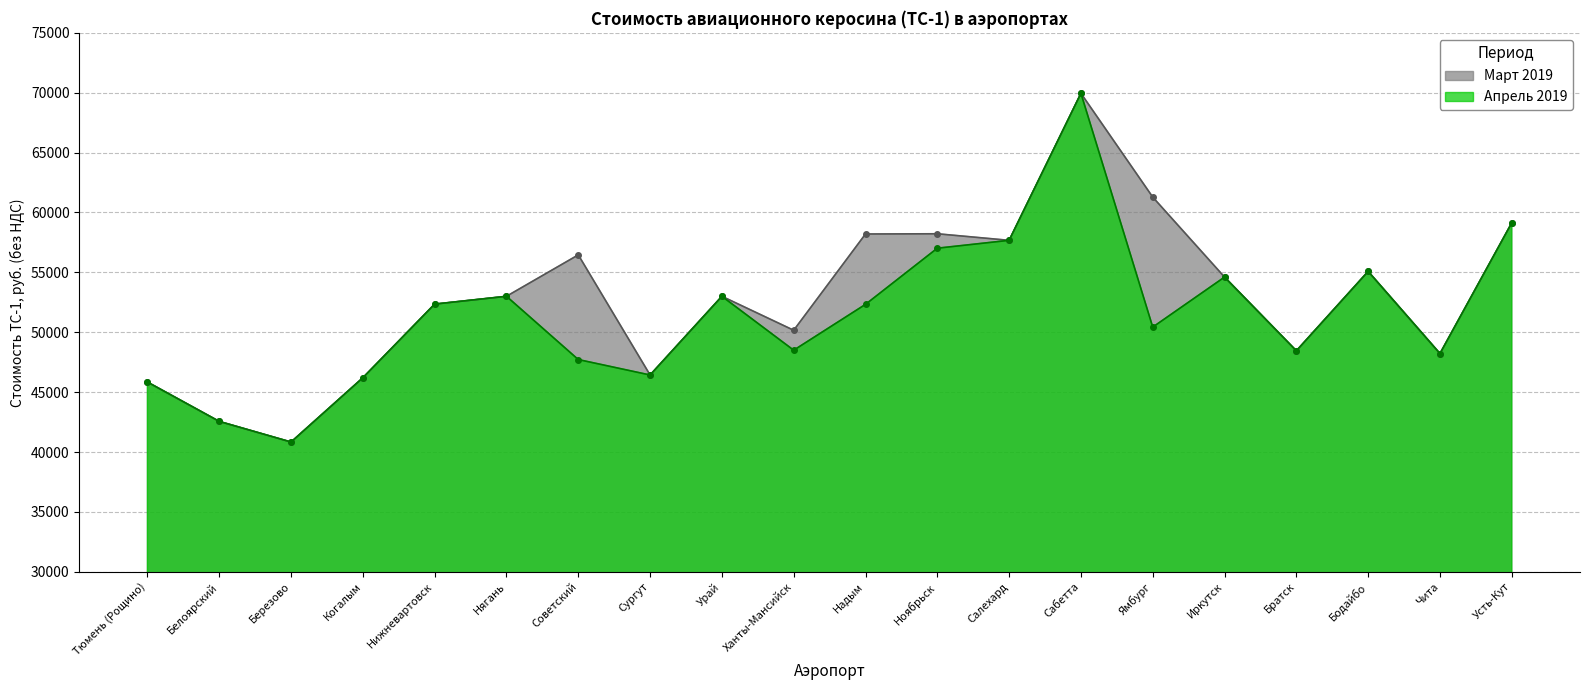

True or false: Апрель 2019 and Март 2019 intersect in this chart.

False